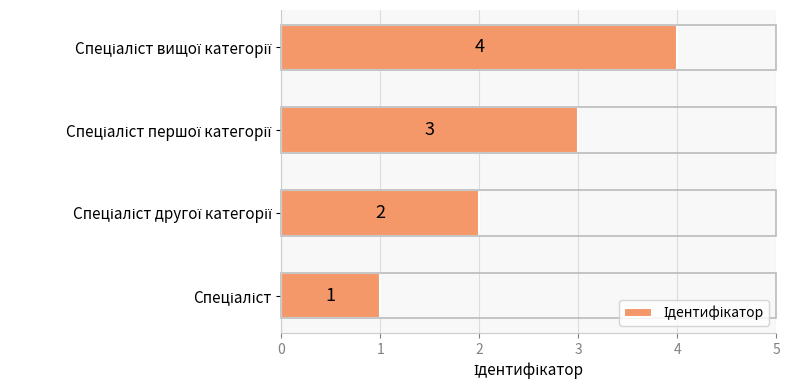

Count the number of data series in this chart.

1